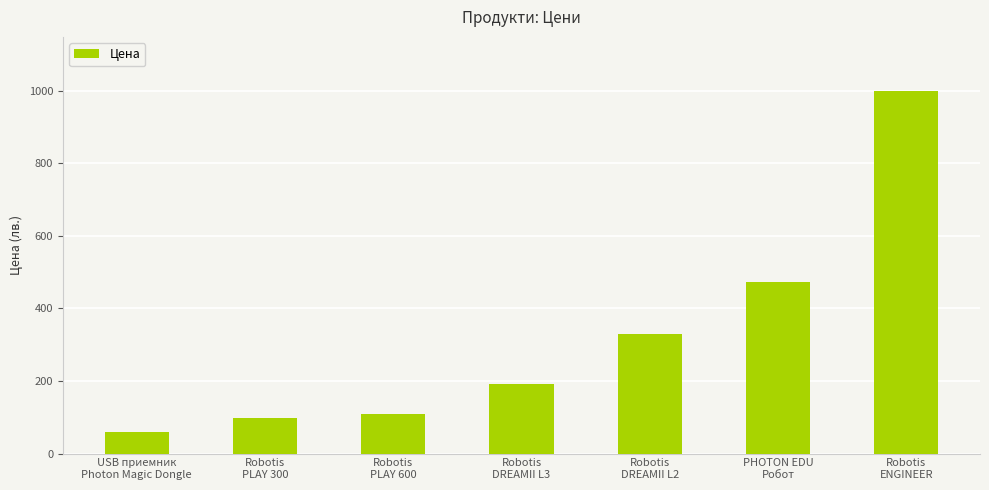

What is the sum of the values at Robotis
PLAY 600 and USB приемник
Photon Magic Dongle?

167.8